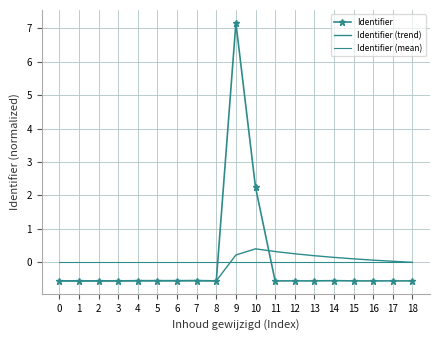

Between 15 and 4, which is larger?

4